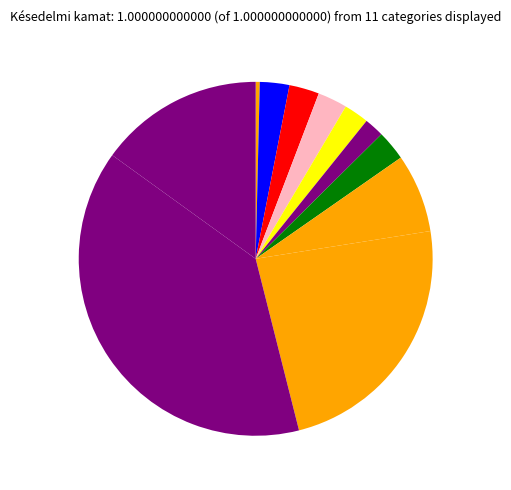

Count the number of slices in the pie.

11